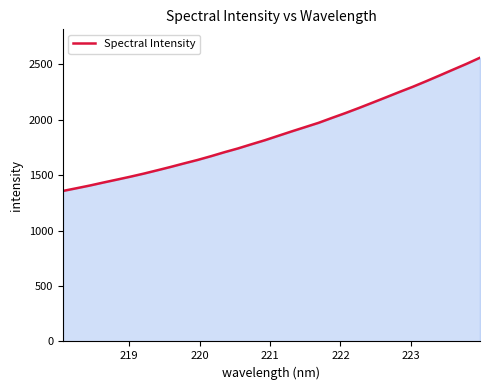

What is the greatest value displayed?

2559.4